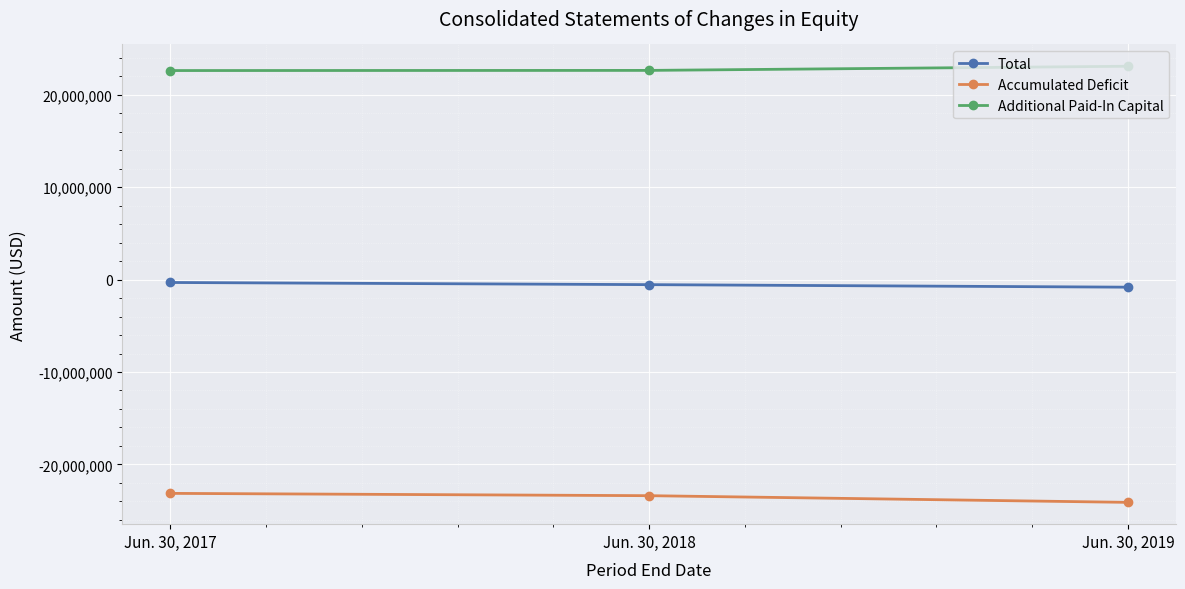

What are all the series names shown in the legend?

Total, Accumulated Deficit, Additional Paid-In Capital